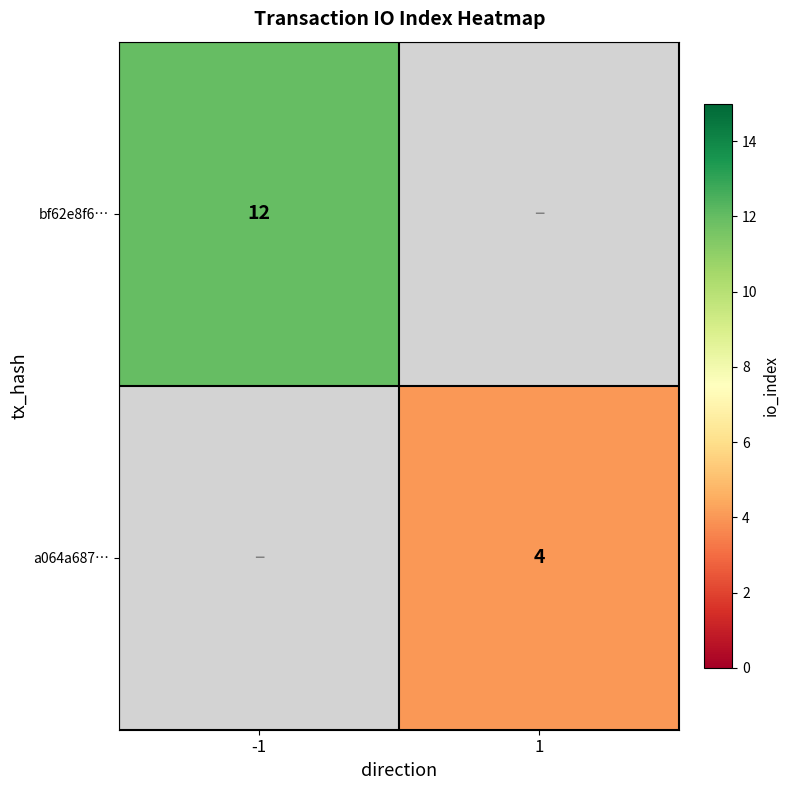

Is it true that bf62e8f6… equals 2.8 at -1?

False